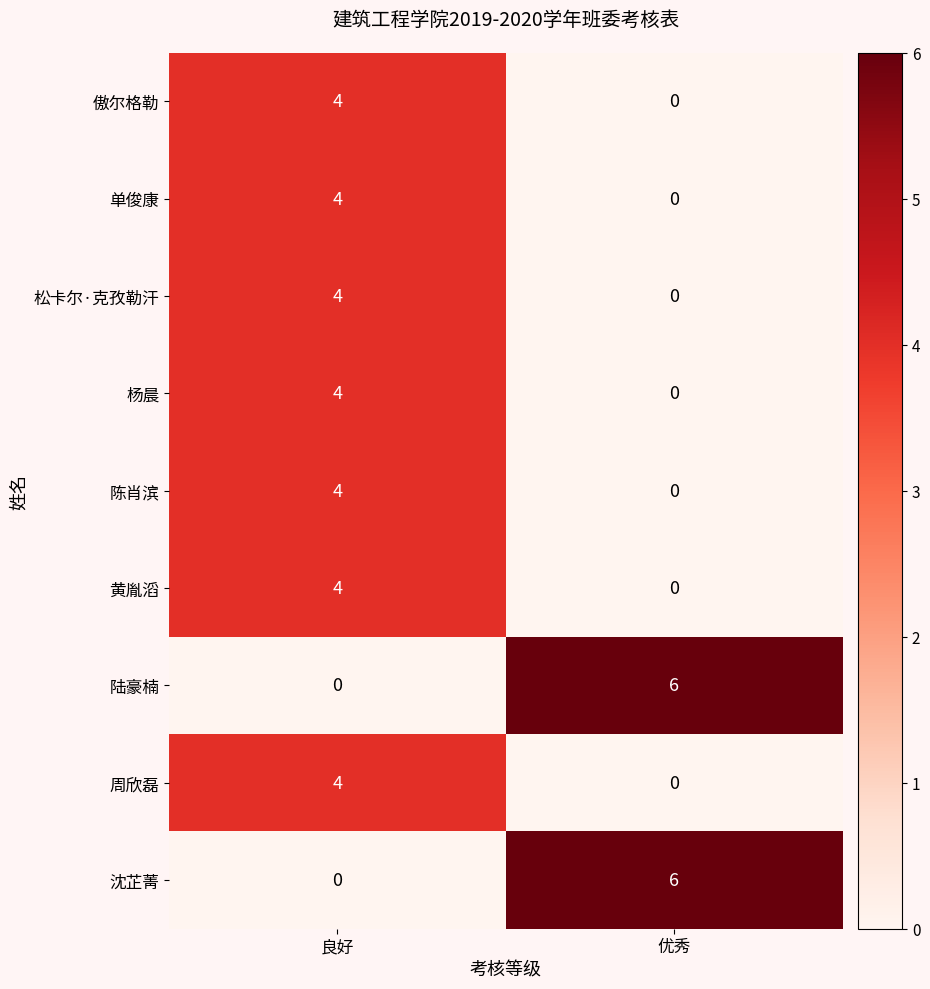

What is the spread (max minus min) of values at 良好?

4